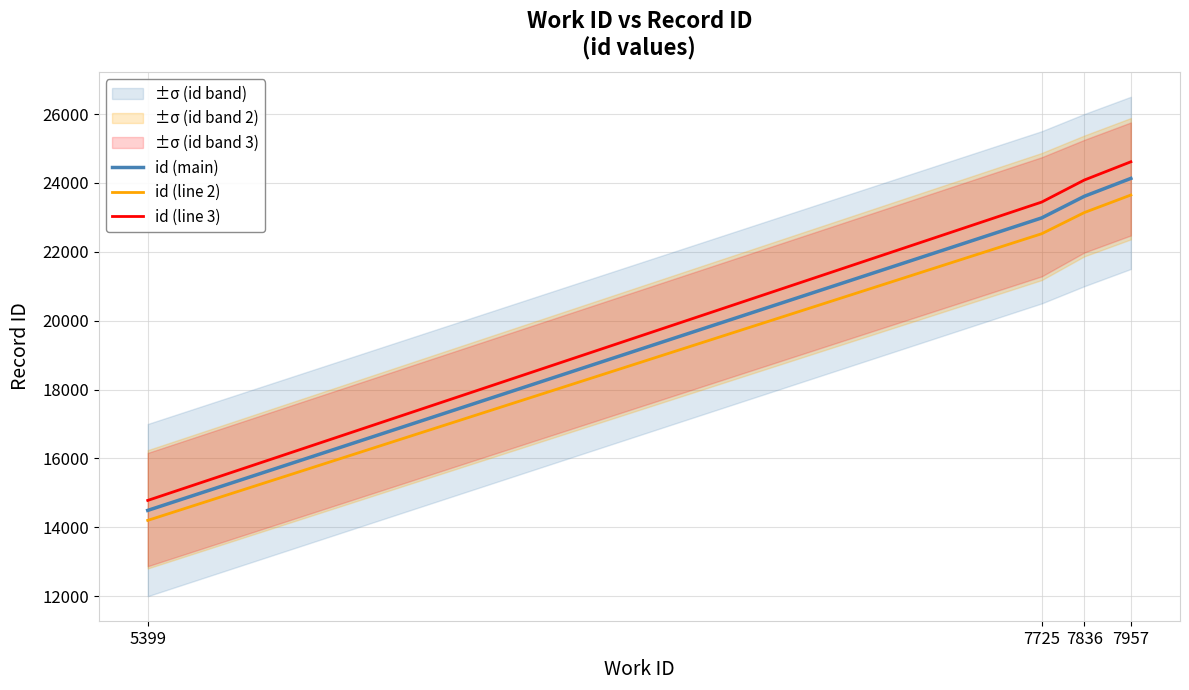

Between 5399 and 7957, which series saw the biggest shift?

id (line 3)